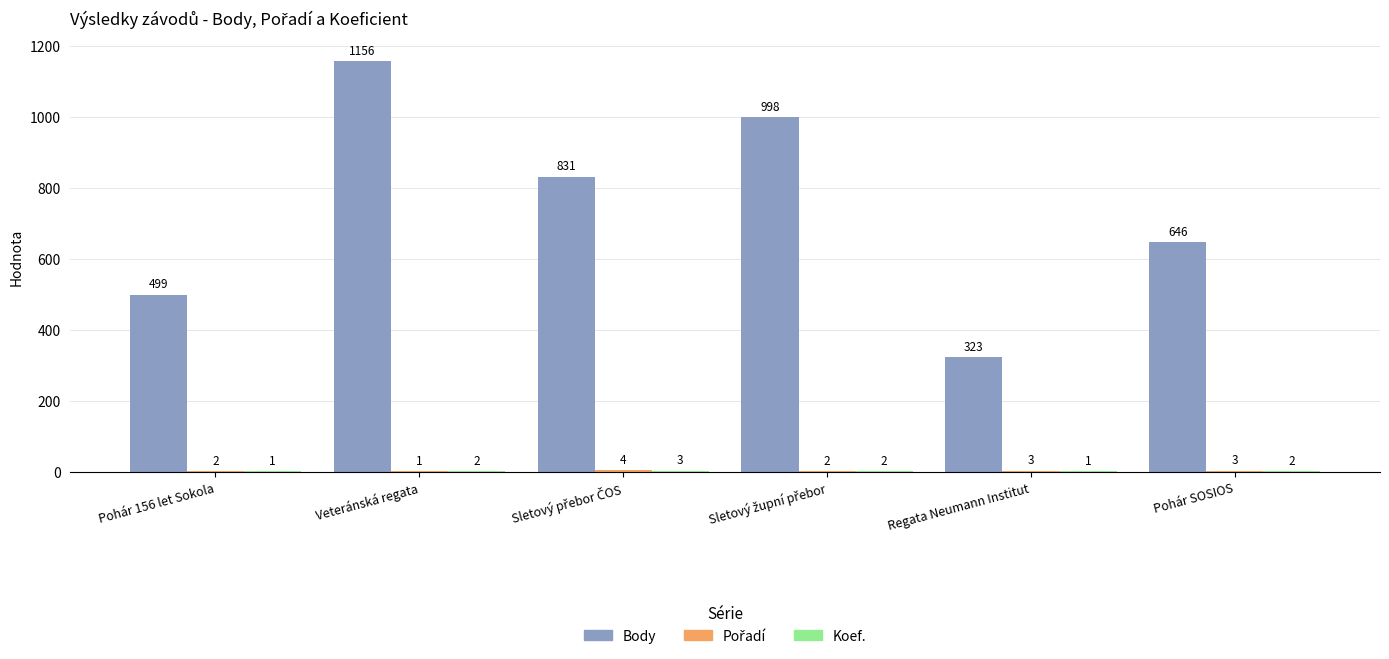

Which series has the largest total across all categories?

Body